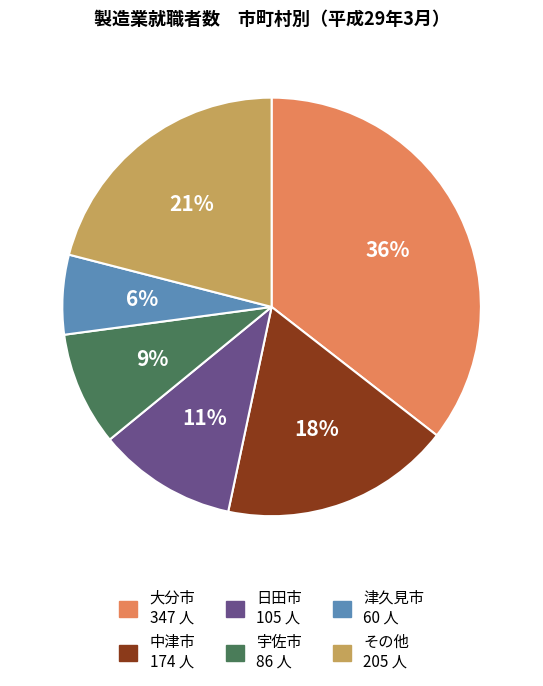

Is there a majority slice in this chart?

No